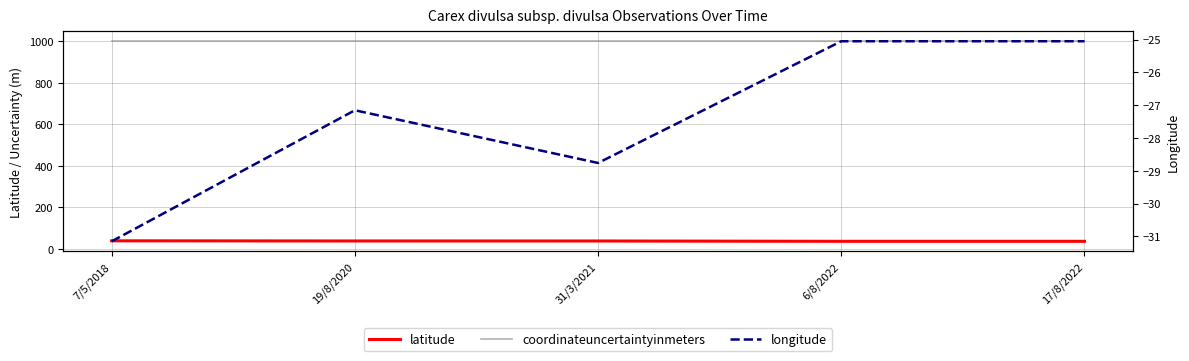

True or false: latitude has more than 1 points higher than both neighbors.

False